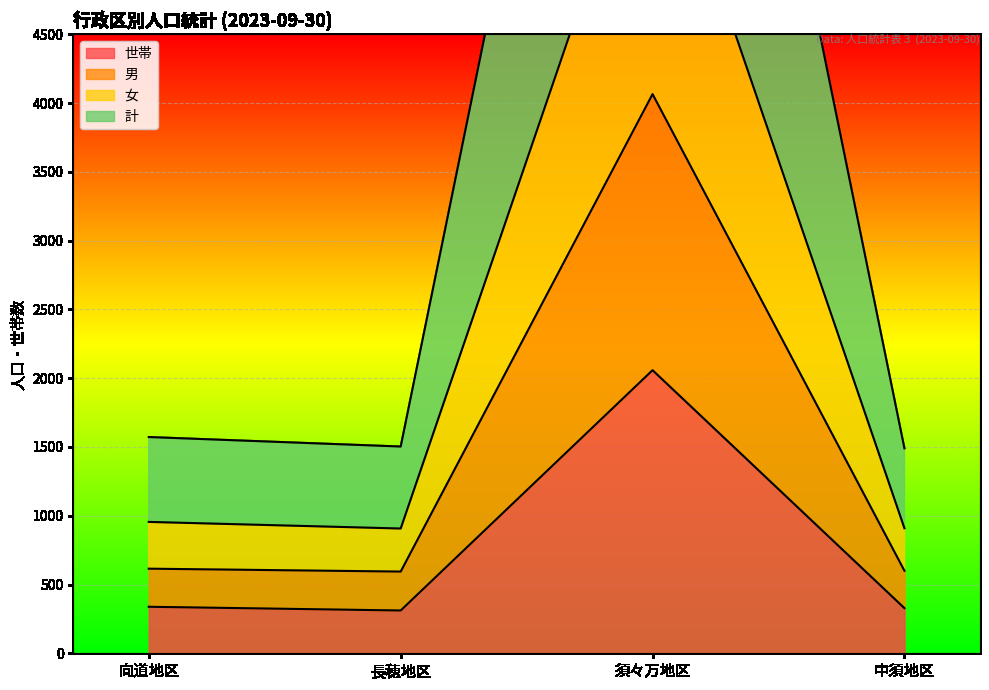

What is the total value across all series at 須々万地区?

22842